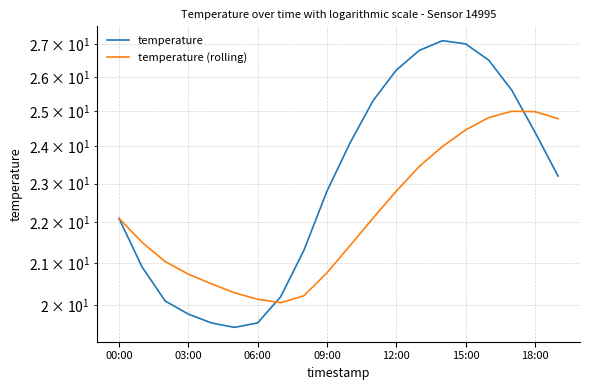

True or false: temperature has more than 2 interior local peaks.

False